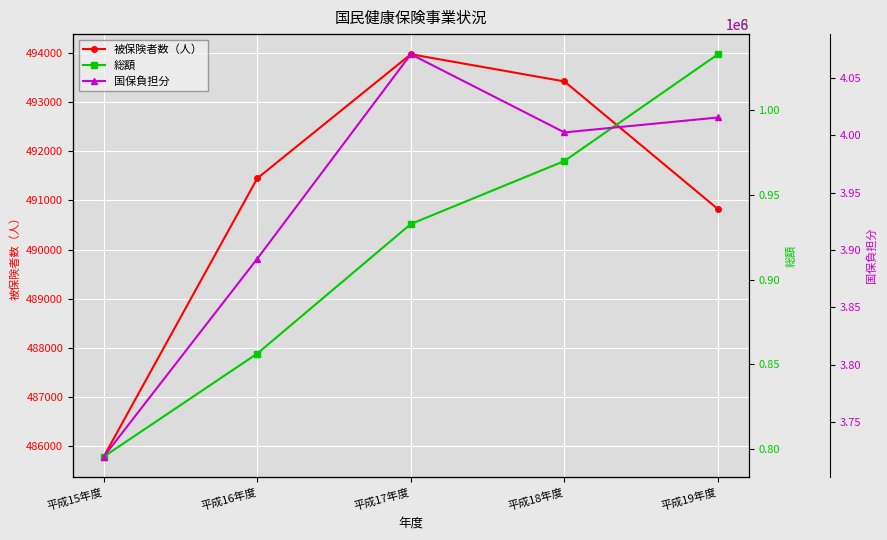

What is the approximate value of 被保険者数（人） at 平成15年度?

485792.4